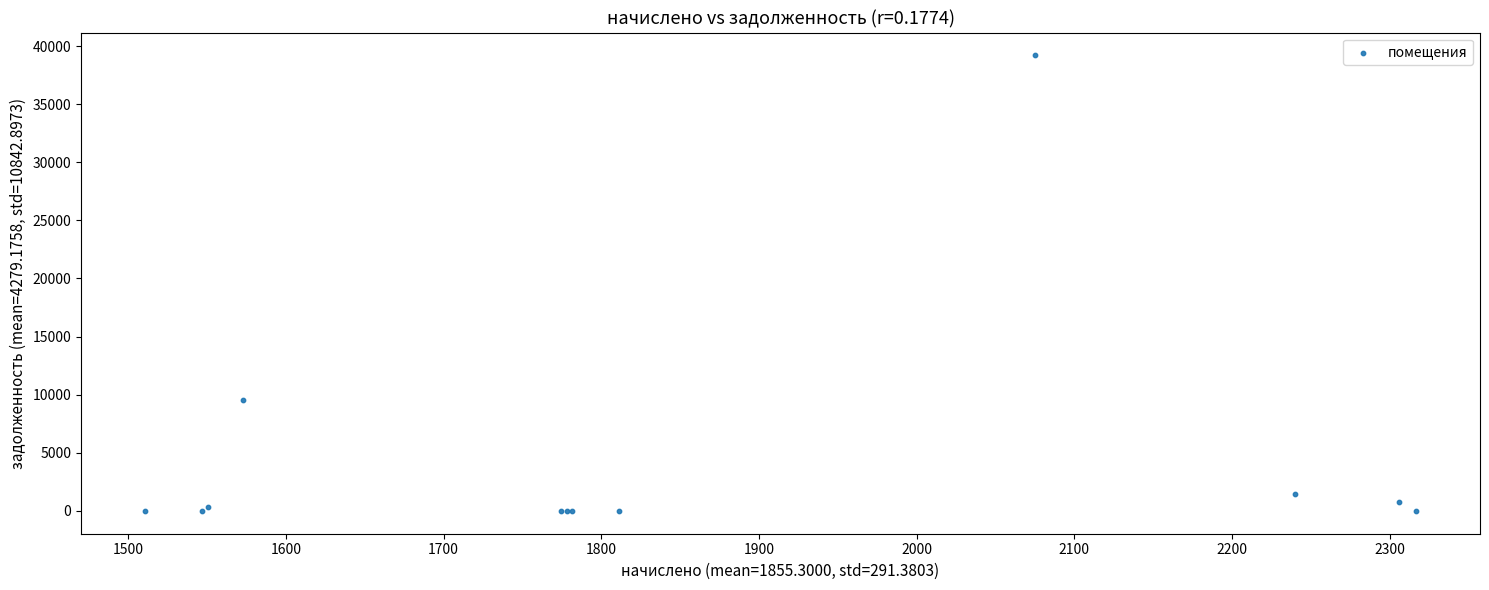

What Y value in the scatter plot is closest to 19596?

9571.3